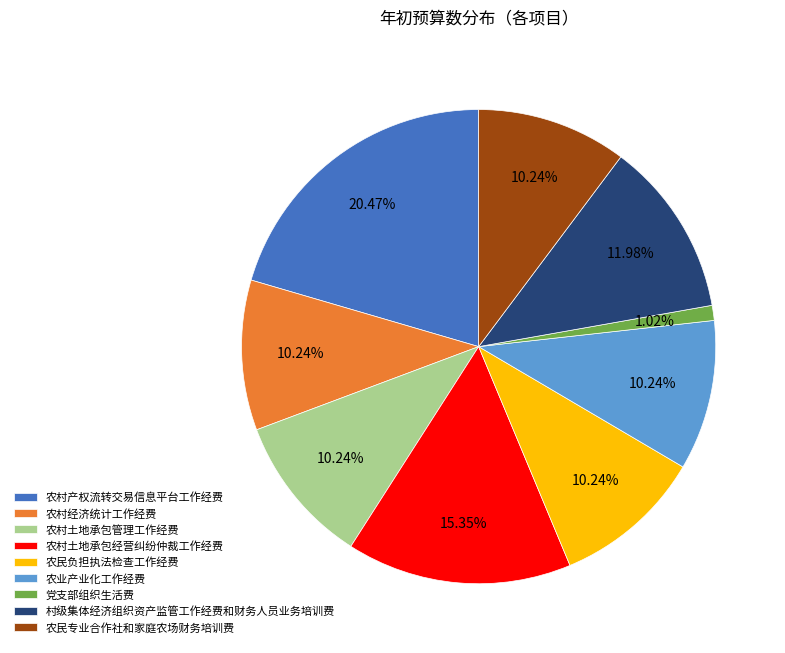

To the nearest percent, what percentage of the pie is 农村产权流转交易信息平台工作经费?

20%